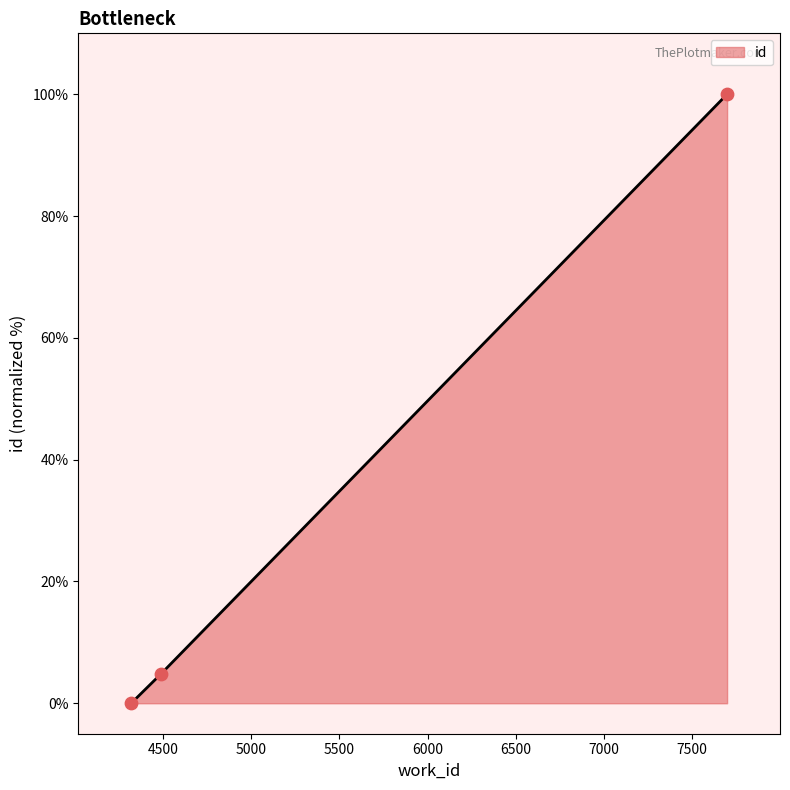

What is the sum of all values?

104.8